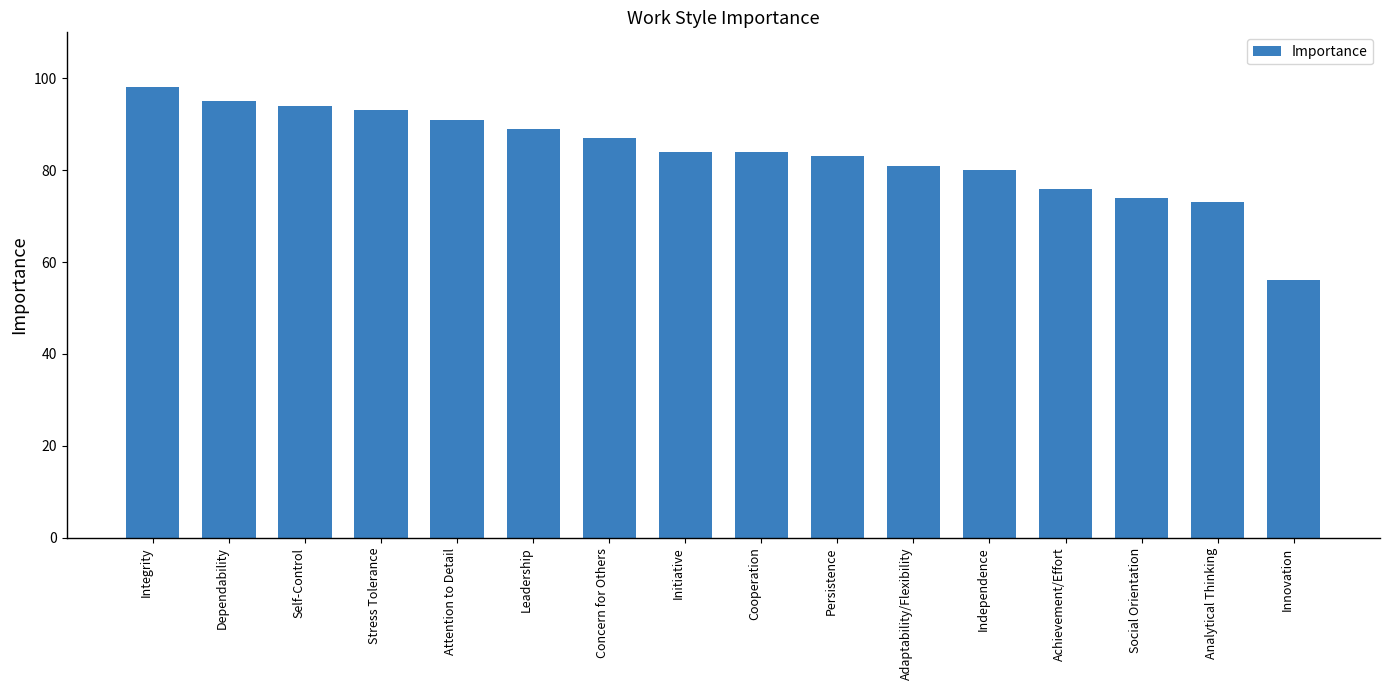

The value at Cooperation is 84. True or false?

True